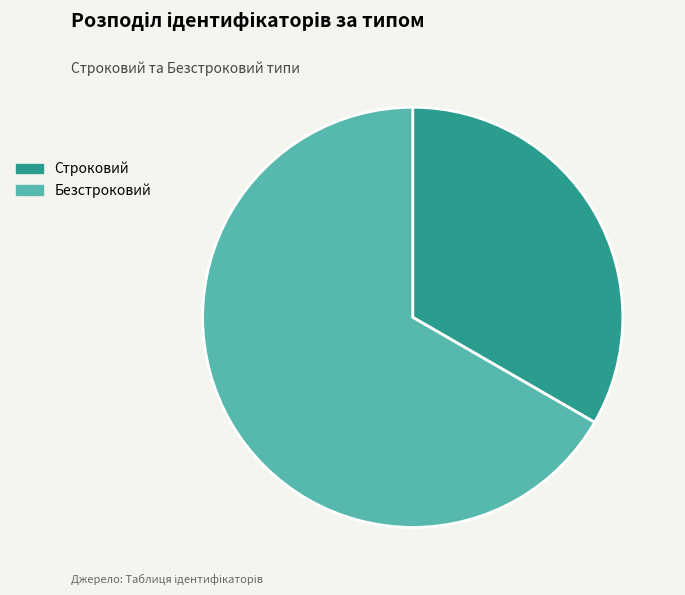

Rank the categories by value from highest to lowest.

Безстроковий, Строковий